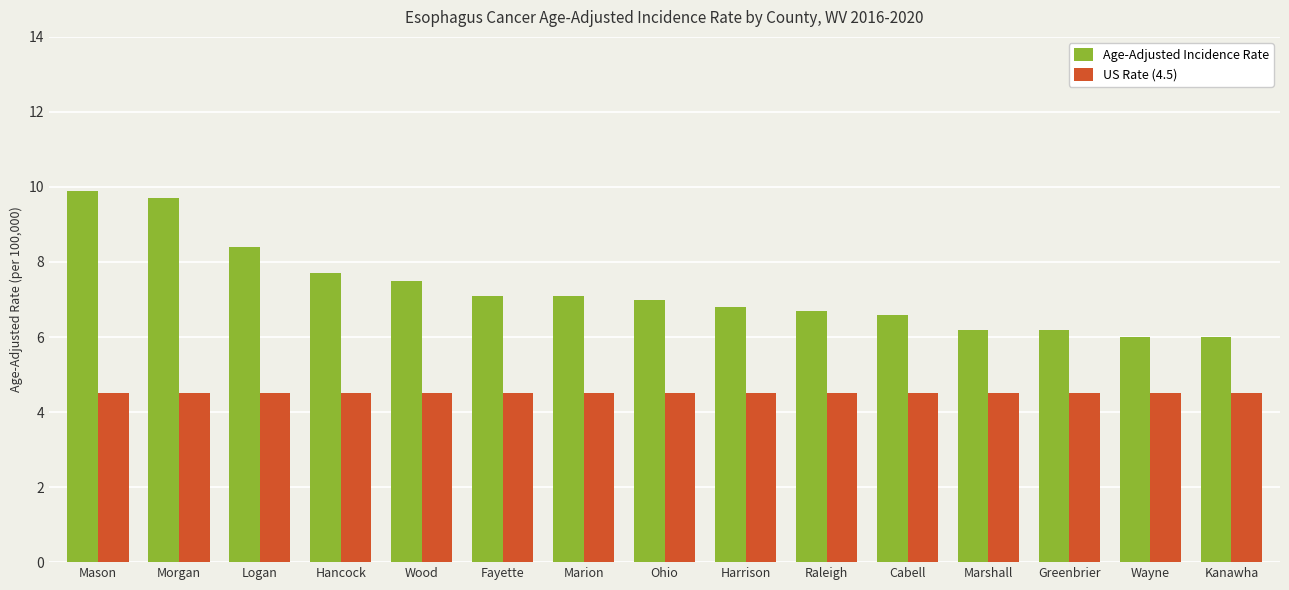

List the series in order of their overall mean, highest first.

Age-Adjusted Incidence Rate, US Rate (4.5)